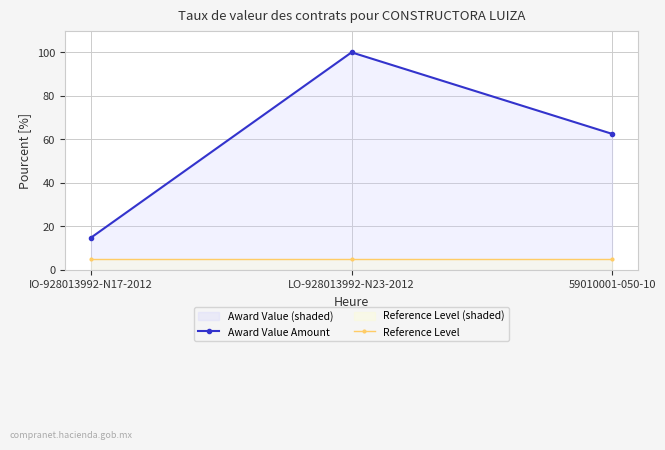

The Award Value Amount series shows 35.0 at LO-928013992-N23-2012. True or false?

False